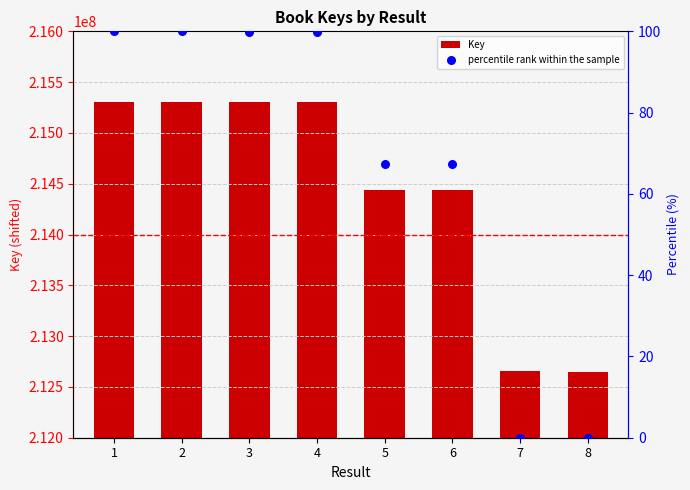

At which category is the sum across all series the highest?

1